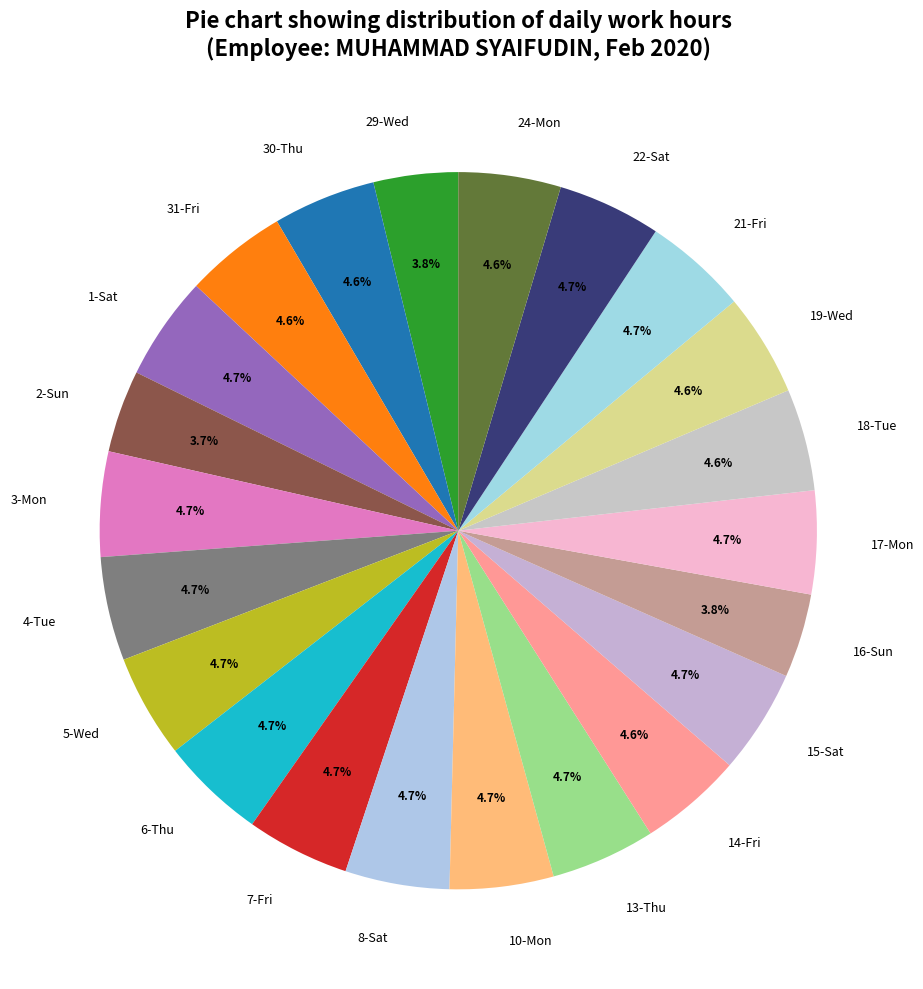

What is the ratio of the value at 3-Mon to the value at 13-Thu?

1.0